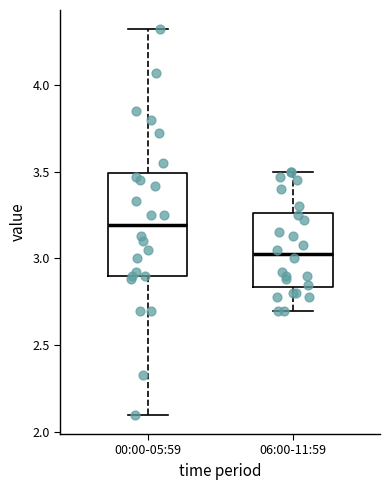

Which box has the highest median line?

00:00-05:59